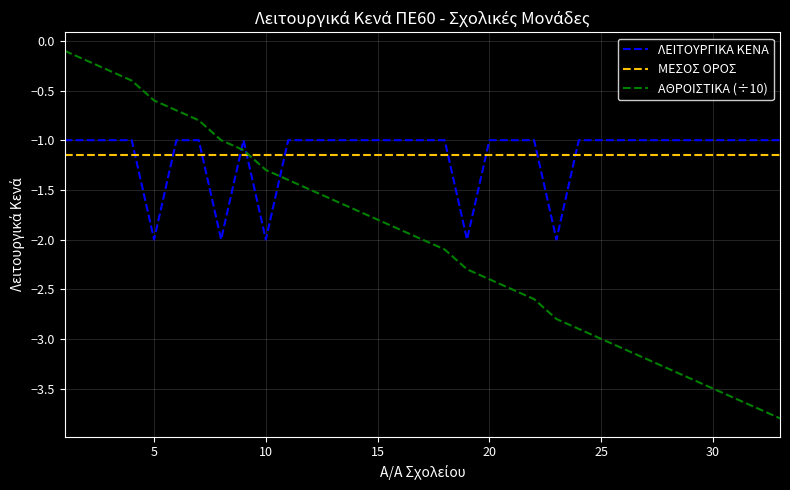

Which series ends up on top after the final intersection of ΑΘΡΟΙΣΤΙΚΑ (÷10) and ΜΕΣΟΣ ΟΡΟΣ?

ΜΕΣΟΣ ΟΡΟΣ